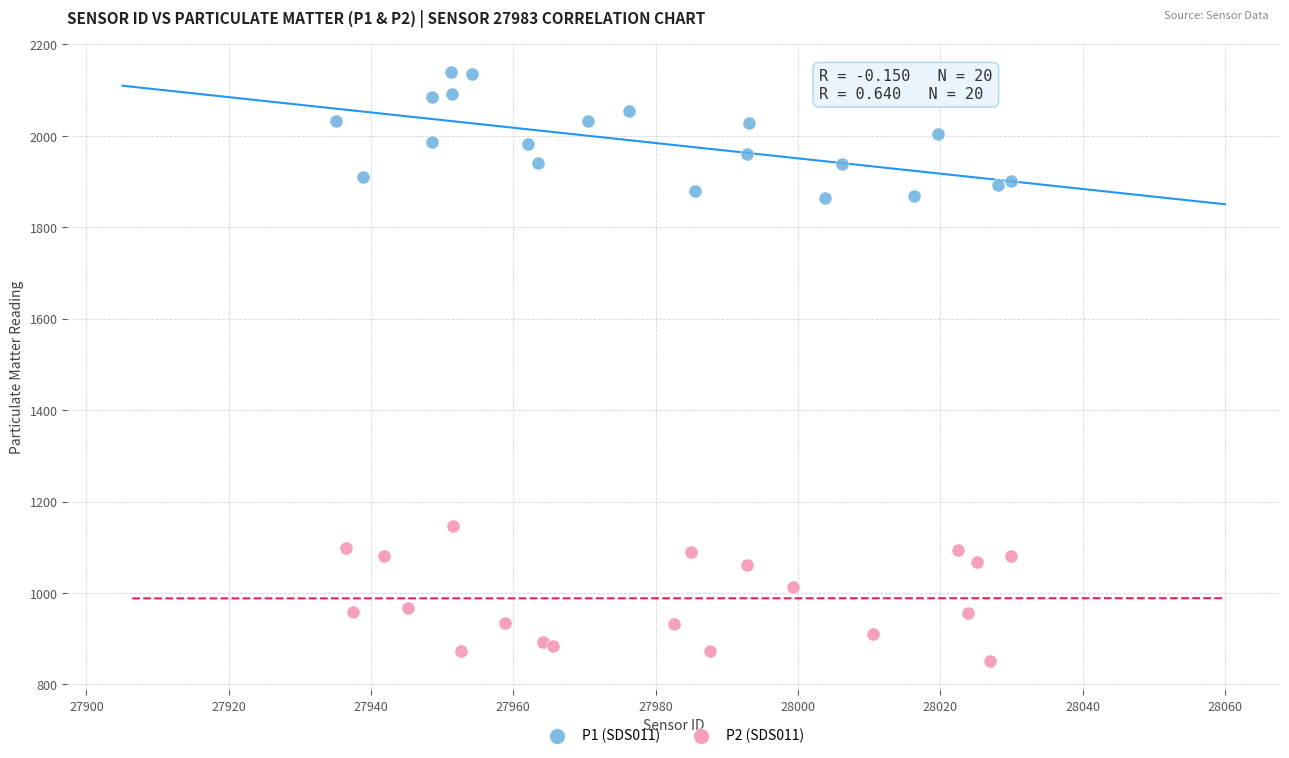

Which series contains the highest Y value?

P1 (SDS011)